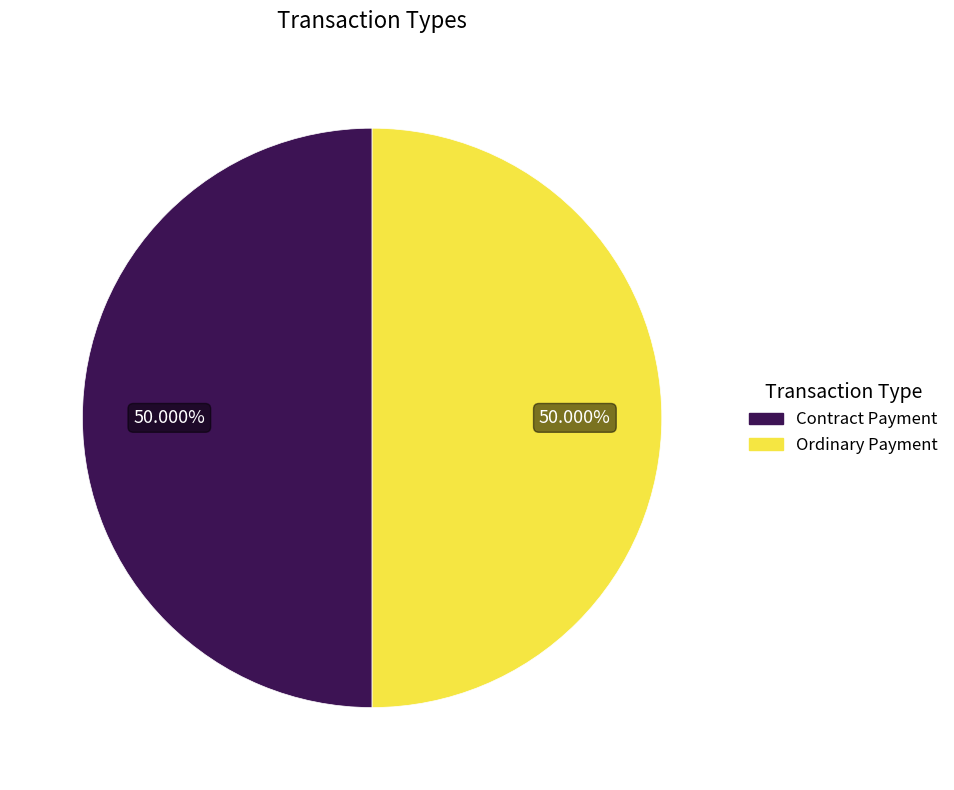

Combined, do Contract Payment and Ordinary Payment account for over 50%?

Yes